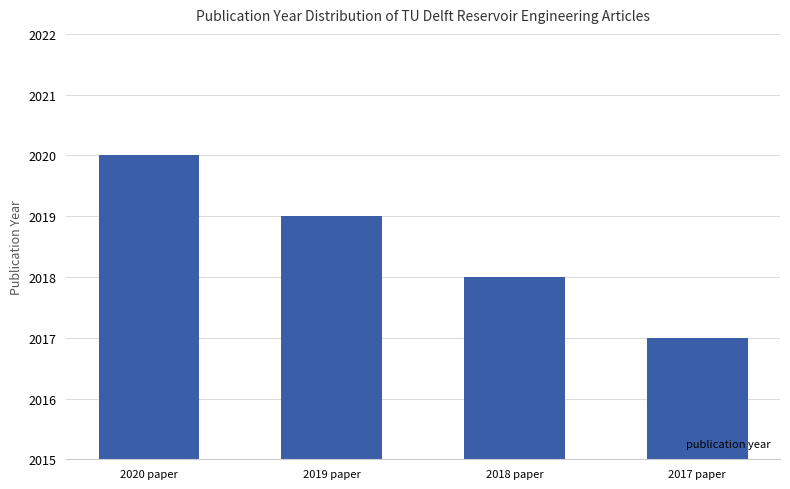

What is the difference between the maximum and minimum values?

3